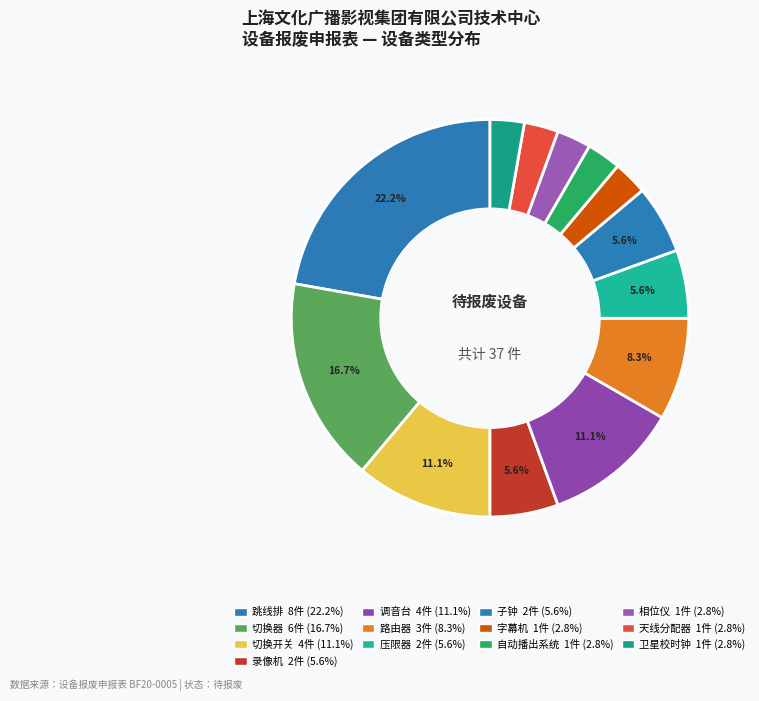

Which slice is the largest?

跳线排